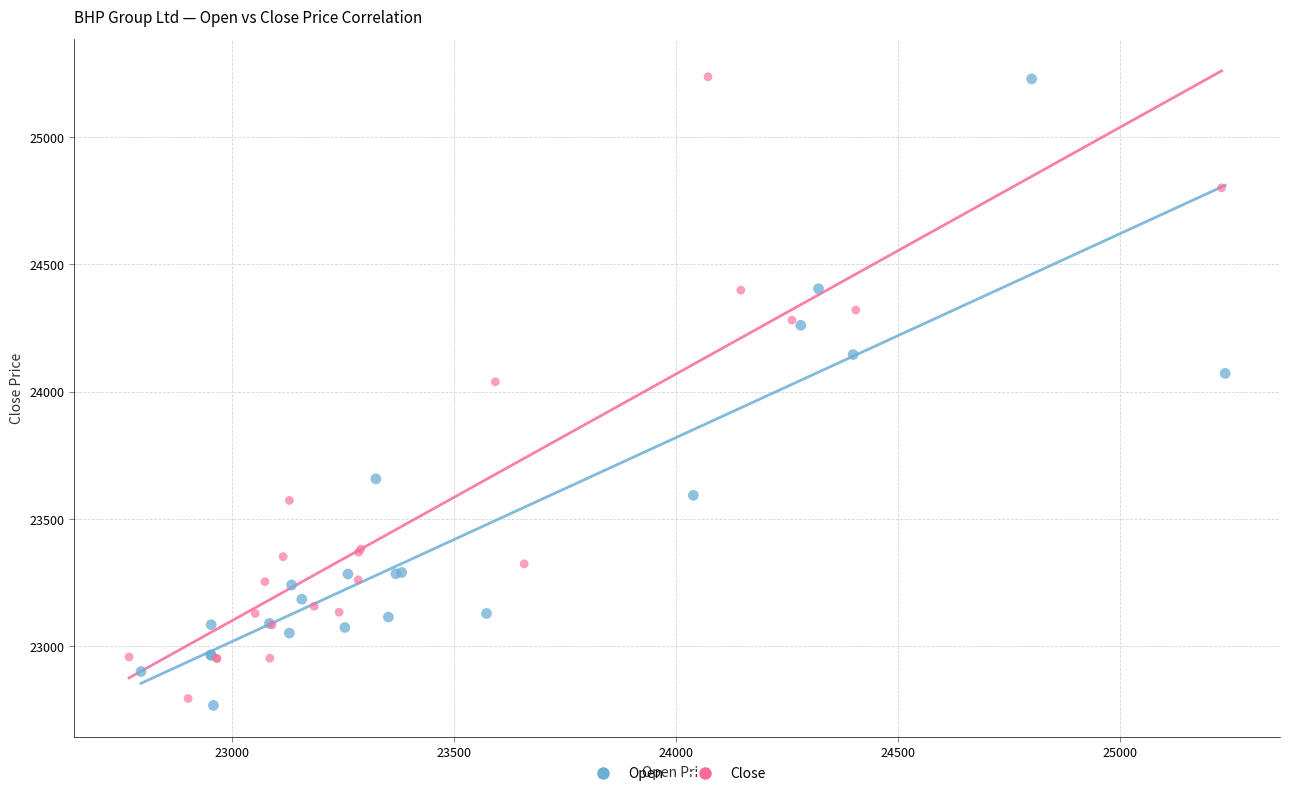

What are all the series names shown in the legend?

Open, Close